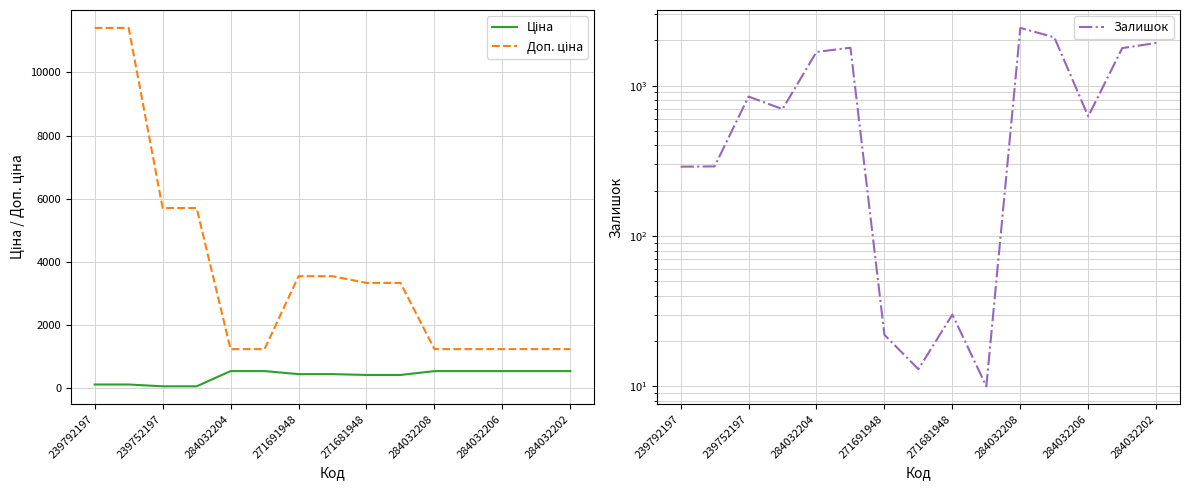

At which label does Доп. ціна first exceed 3332?

239792197